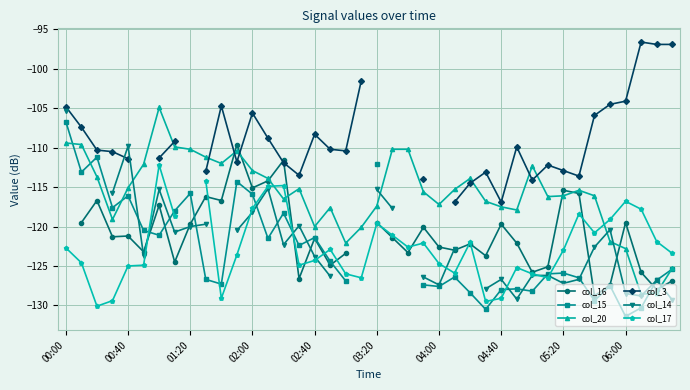

True or false: col_20 has more than 1 interior local peaks.

True